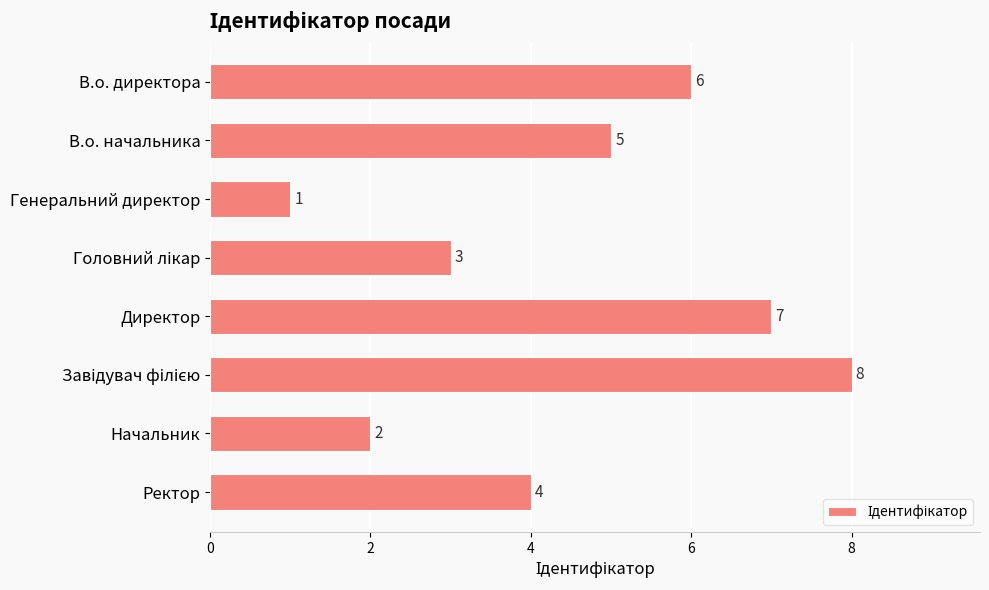

Is it true that the value at Генеральний директор is 1?

True